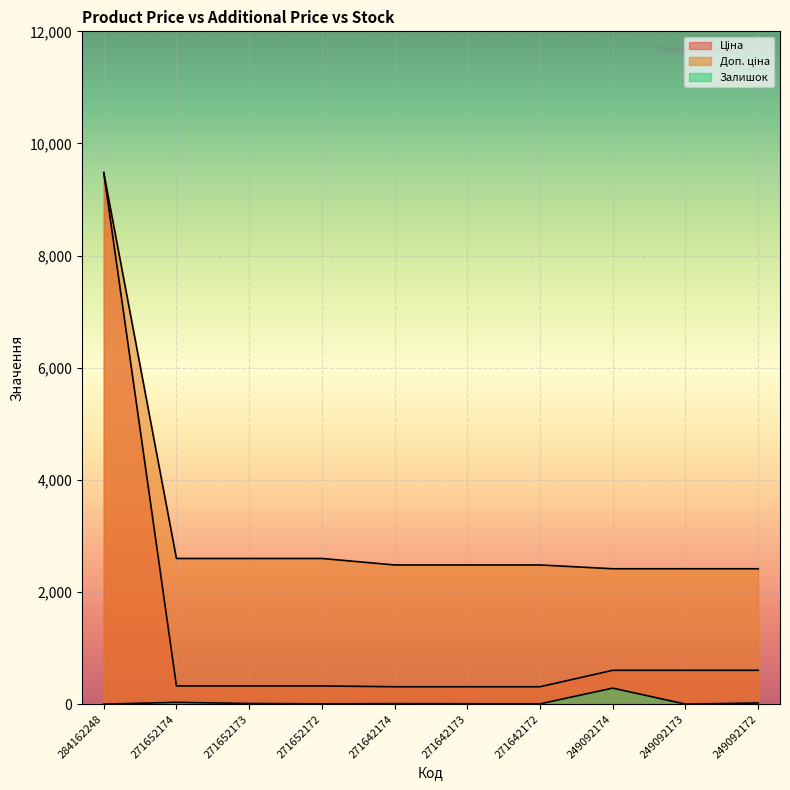

What are all the series names shown in the legend?

Ціна, Доп. ціна, Залишок